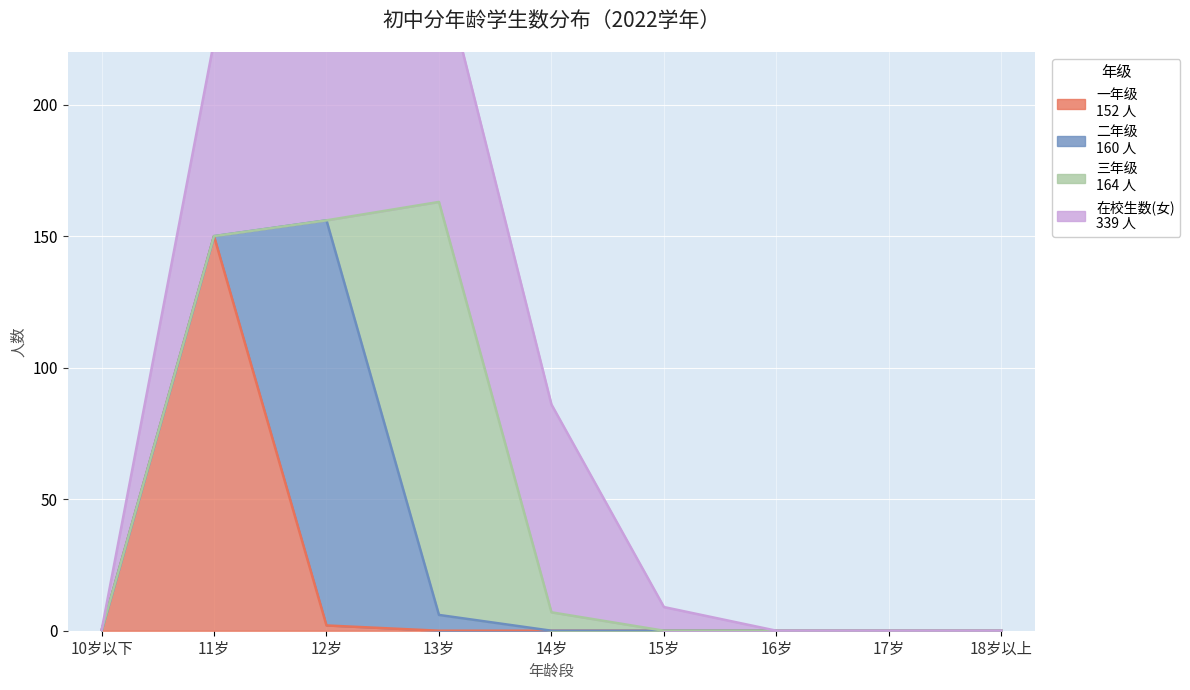

Rank the categories by 二年级 value from lowest to highest.

10岁以下, 11岁, 14岁, 15岁, 16岁, 17岁, 18岁以上, 13岁, 12岁